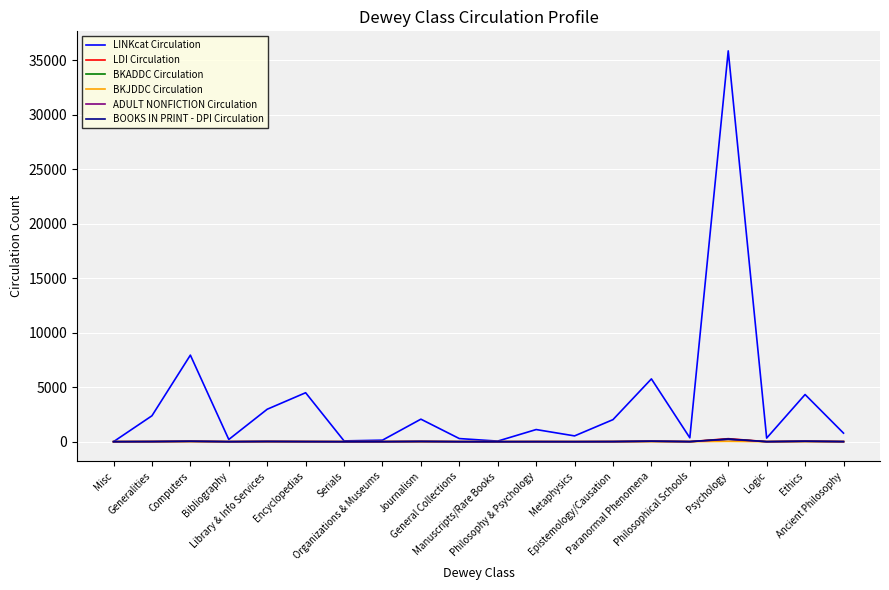

Rank the series at General Collections from lowest to highest value.

BKJDDC Circulation, LDI Circulation, BKADDC Circulation, ADULT NONFICTION Circulation, BOOKS IN PRINT - DPI Circulation, LINKcat Circulation